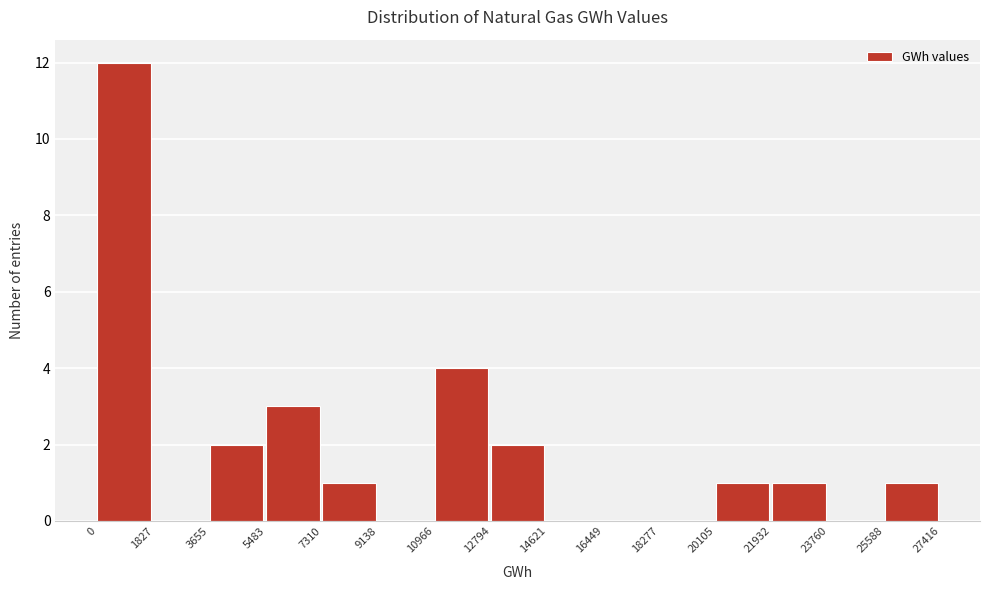

Over which range of the x-axis is the bar tallest?

0 to 1827